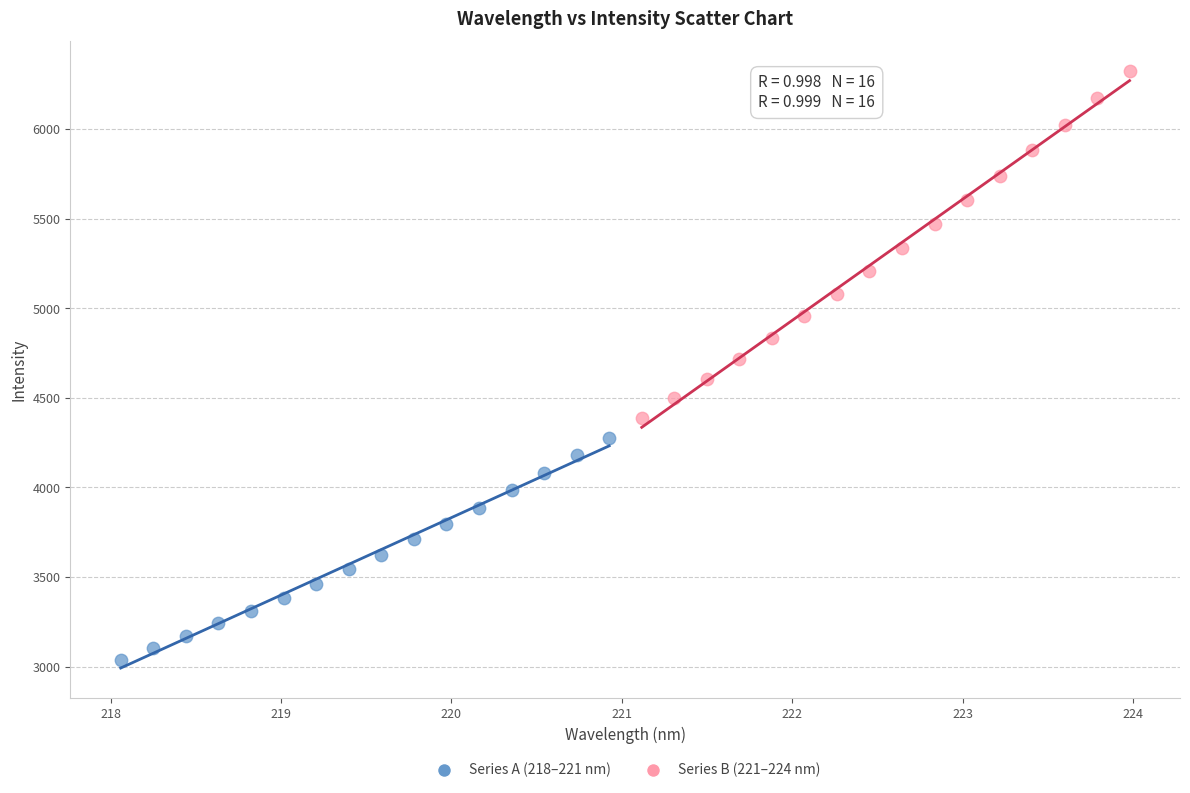

Which series contains the highest Y value?

Series B (221–224 nm)